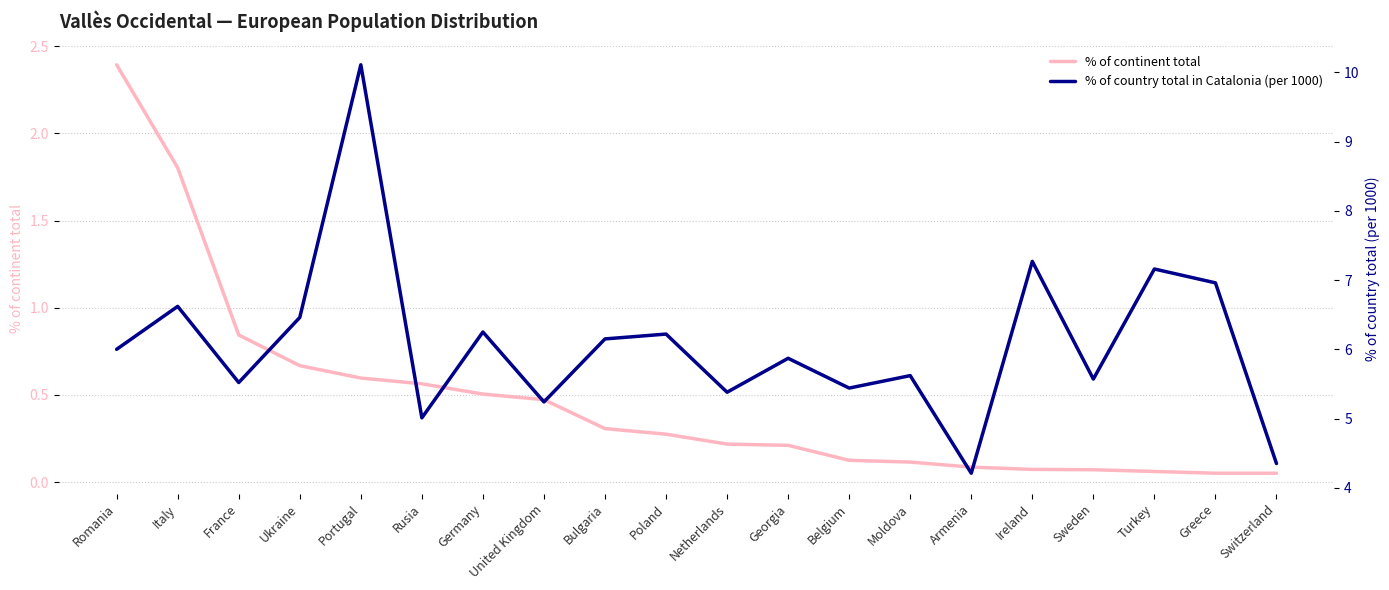

What is the highest value of the % of country total in Catalonia (per 1000) series?

10.1